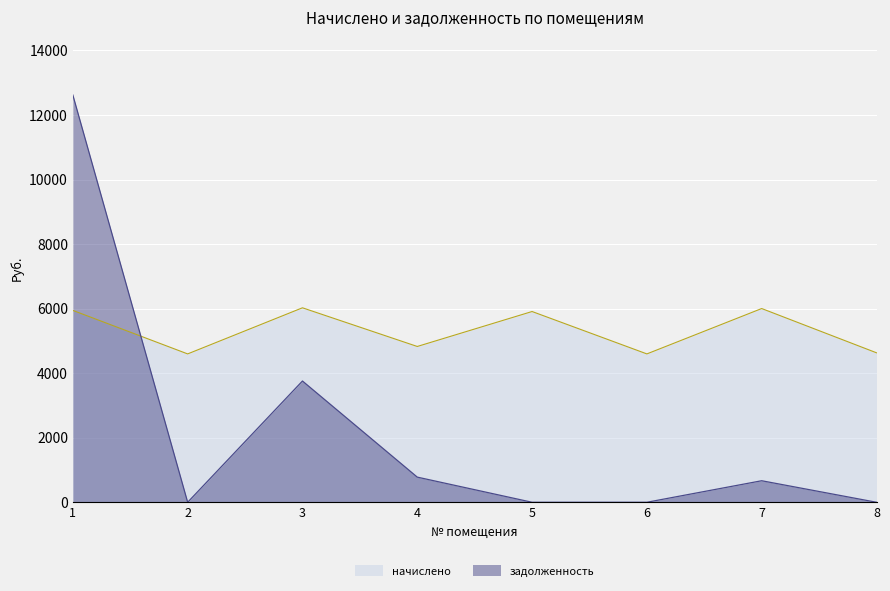

Reading left to right, list all the values displayed in this chart.

начислено: 5944.3	4596.5	6025.0	4826.9	5909.8	4596.5	6002.1	4631.0
задолженность: 12616.2	0.0	3756.7	778.9	0.0	0.0	666.9	0.0